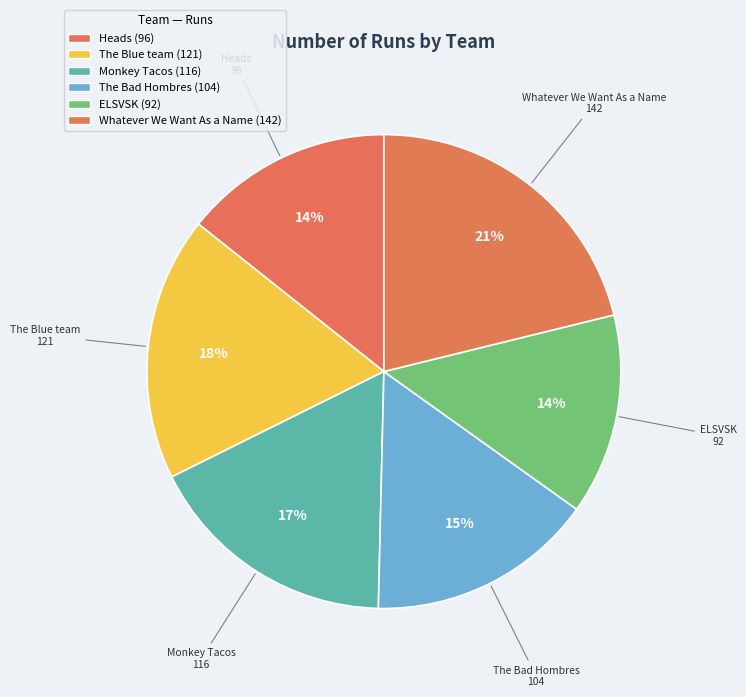

To the nearest percent, what portion does The Bad Hombres represent?

15%